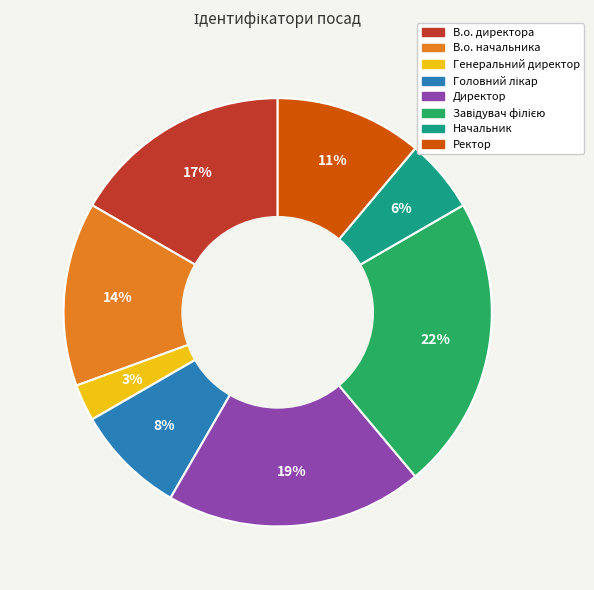

Which category has the smallest portion of the pie?

Генеральний директор